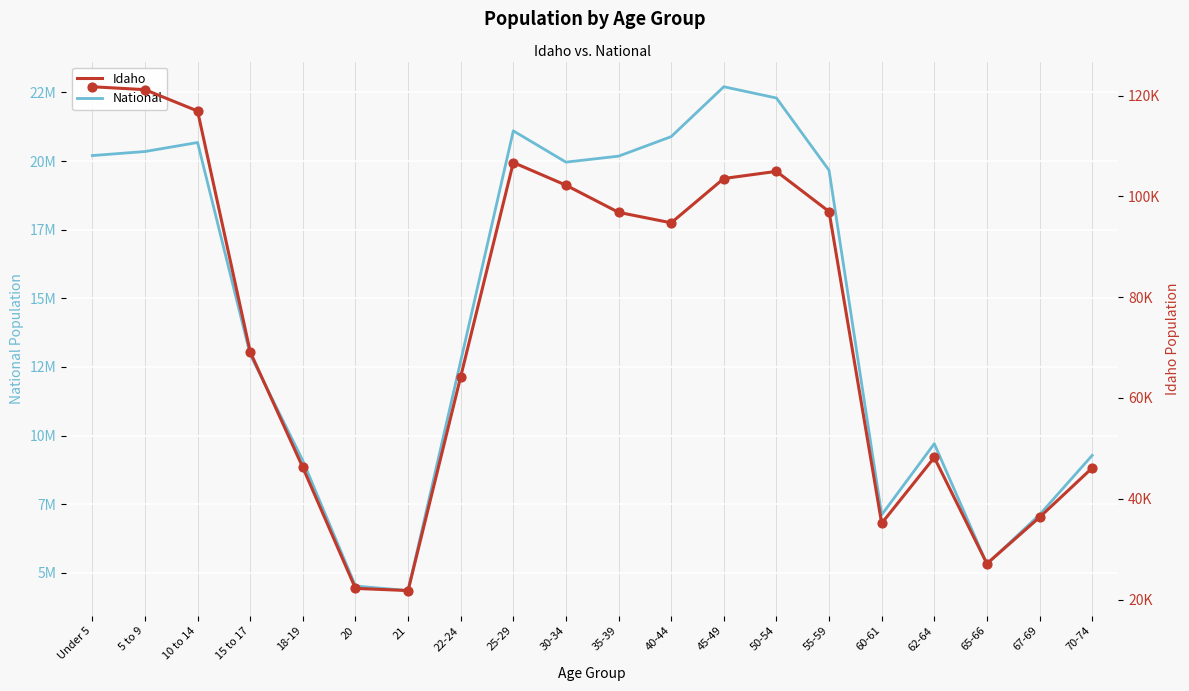

Which series has the largest Y range (max minus min)?

National